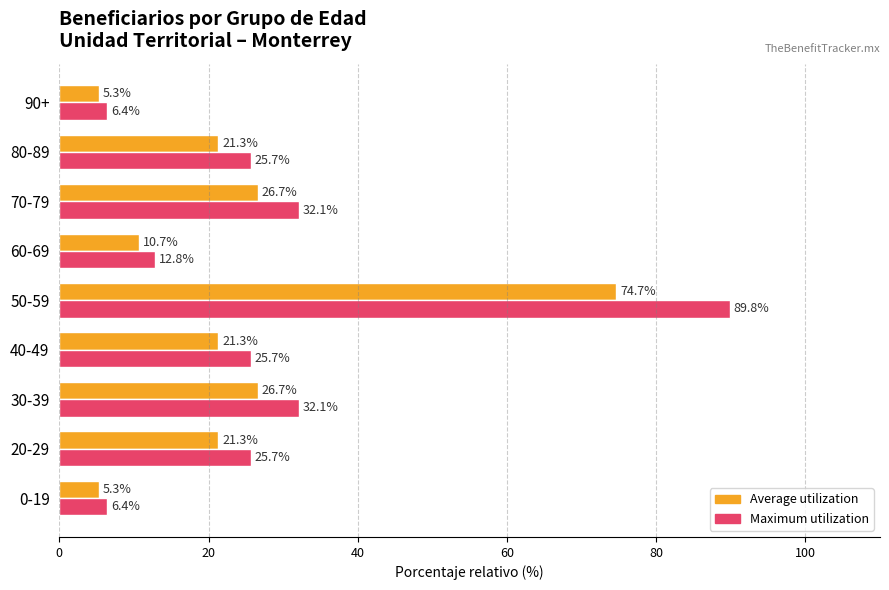

What is the greatest value displayed?

89.8